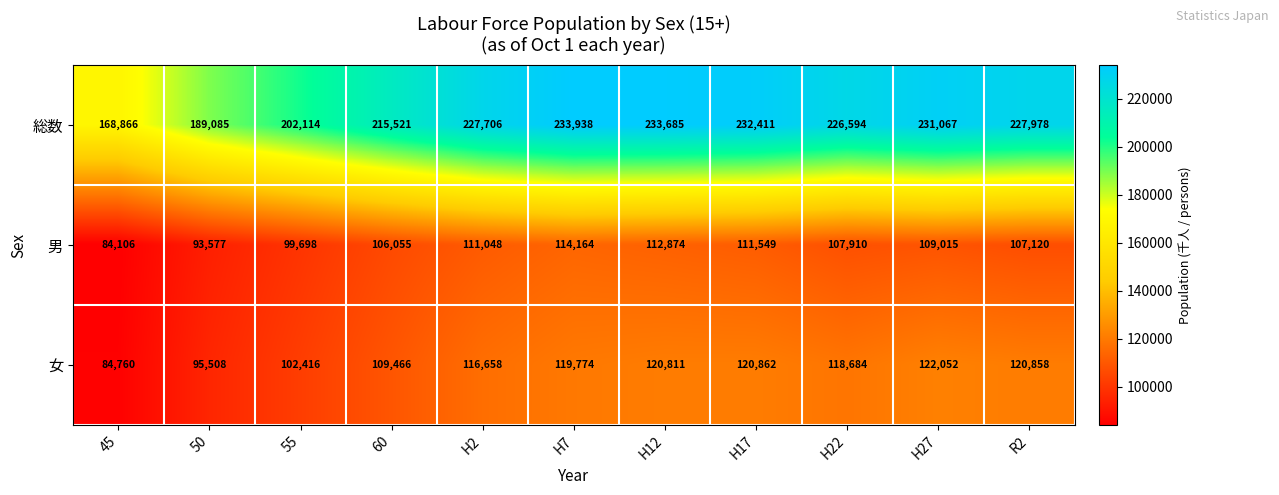

Where is 男 nearest to the value 99135?

55